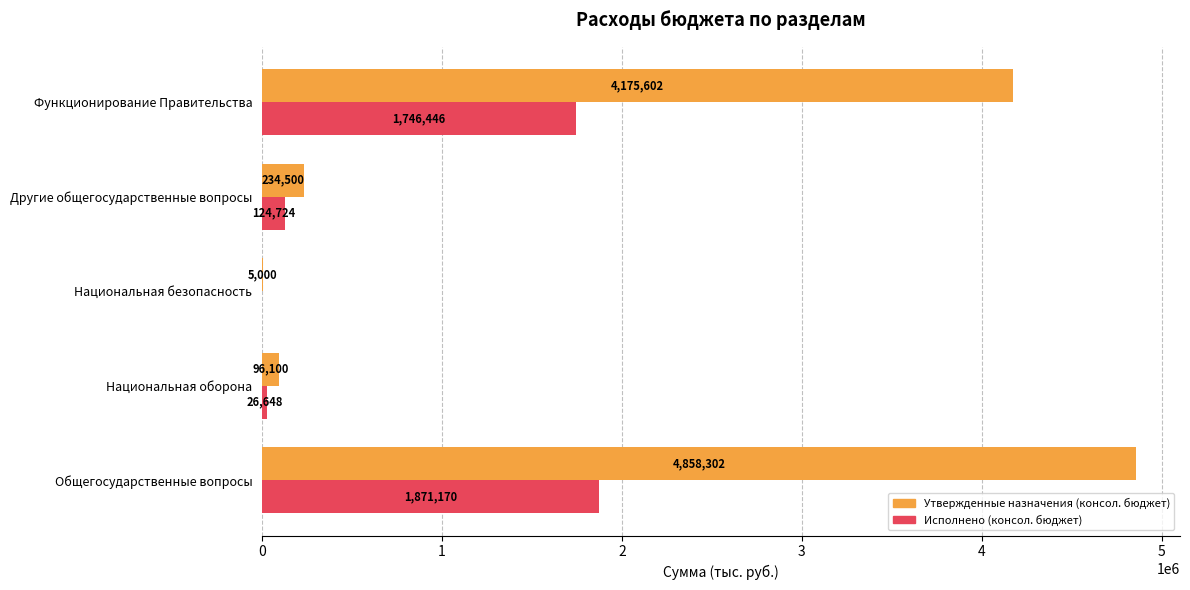

Where is Исполнено (консол. бюджет) nearest to the value 935585?

Другие общегосударственные вопросы